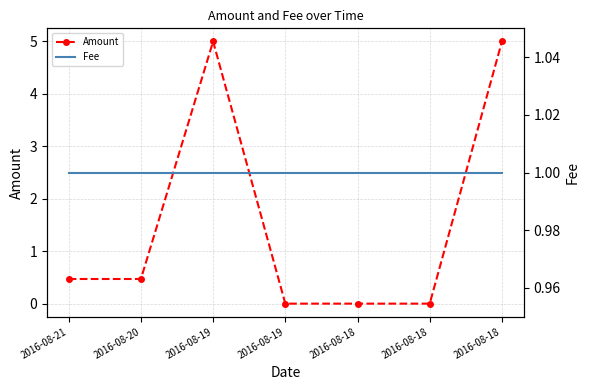

At which category is the sum across all series the highest?

2016-08-19